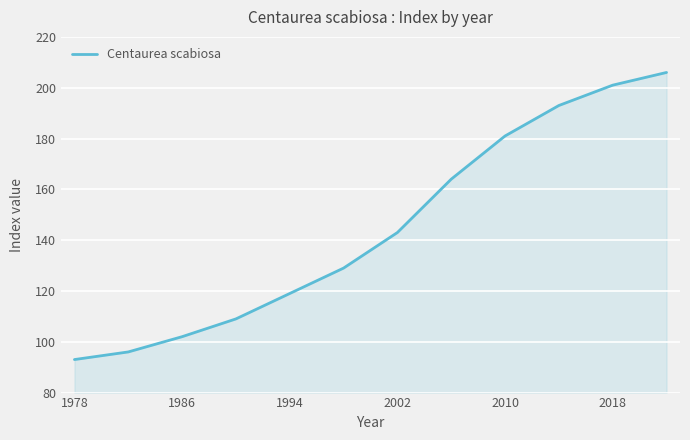

What is the maximum value shown in the chart?

206